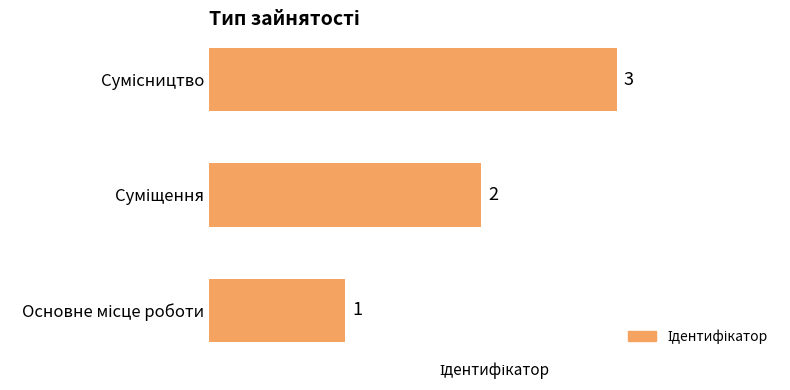

What is the maximum value shown in the chart?

3